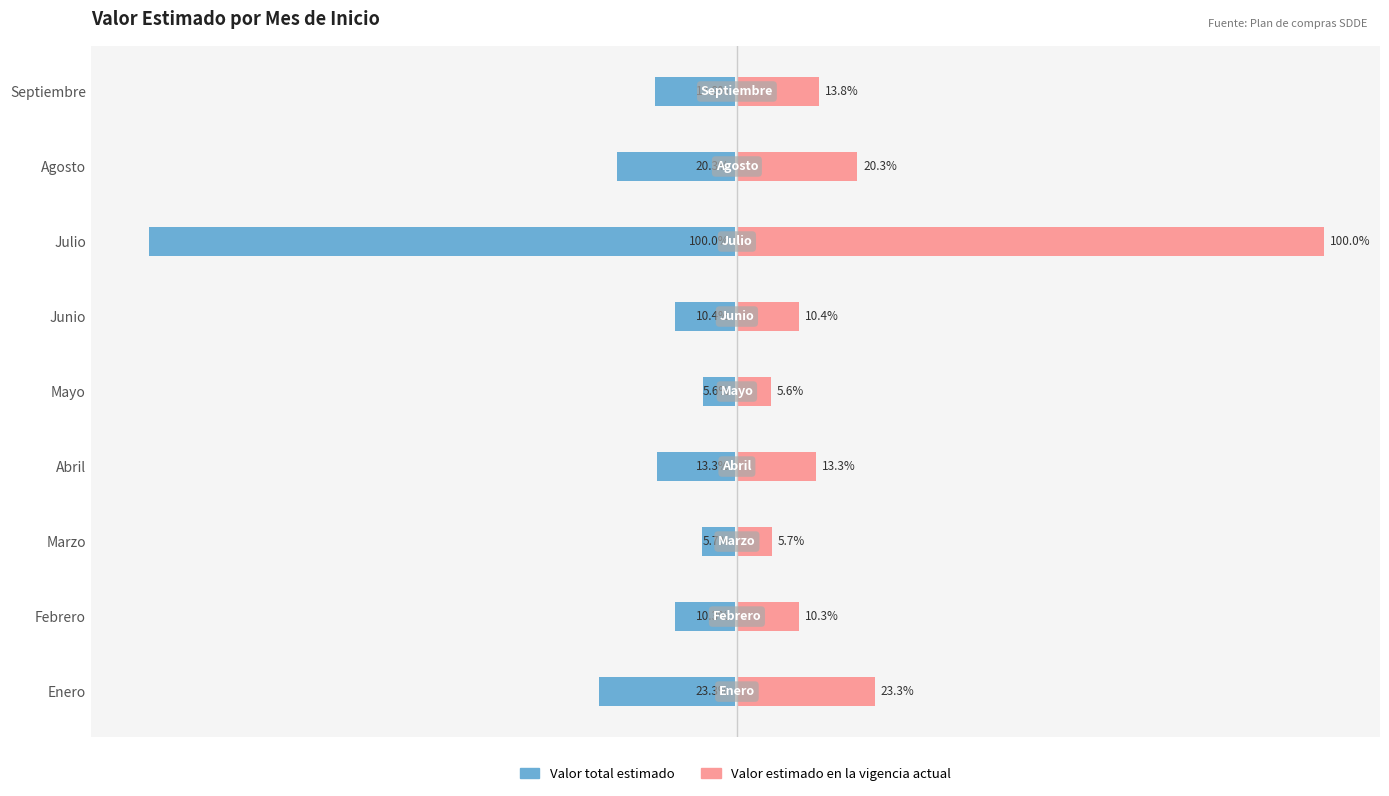

How many distinct data groups are displayed?

2